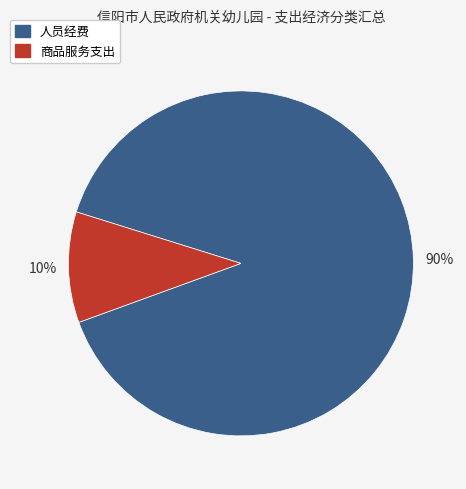

To the nearest percent, what is the average slice percentage?

50%